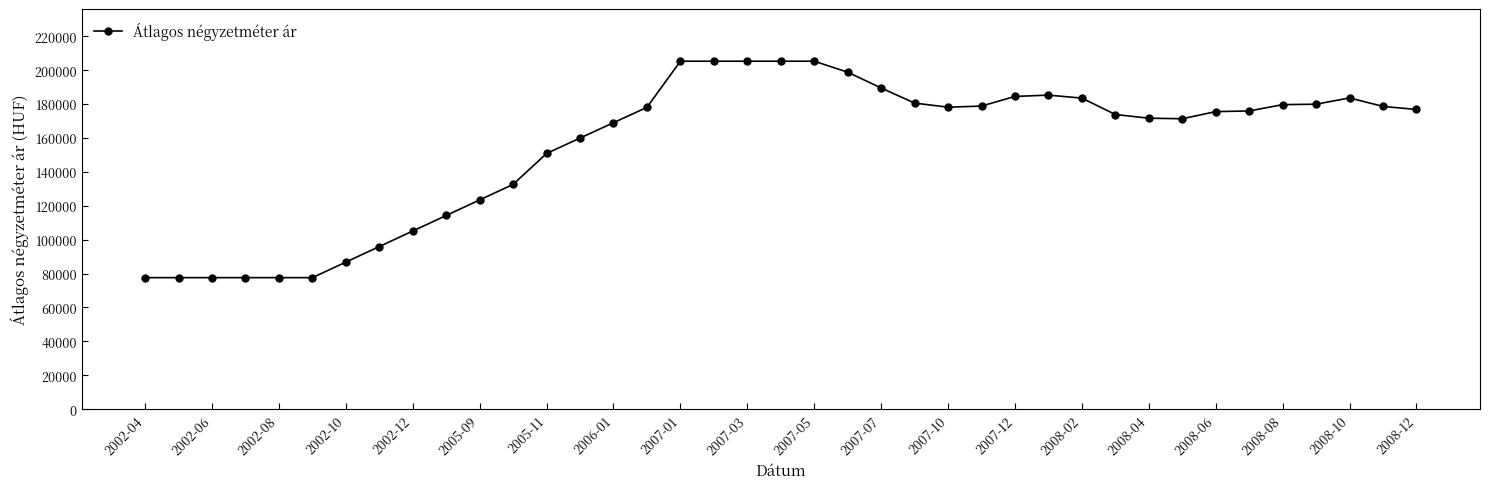

What is the value of the 4th point from the left?

77611